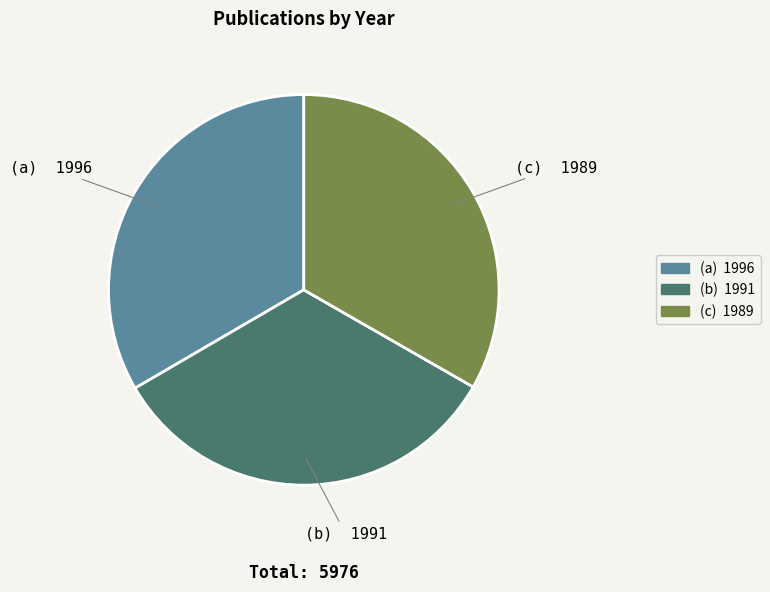

Does any single category account for the majority?

No